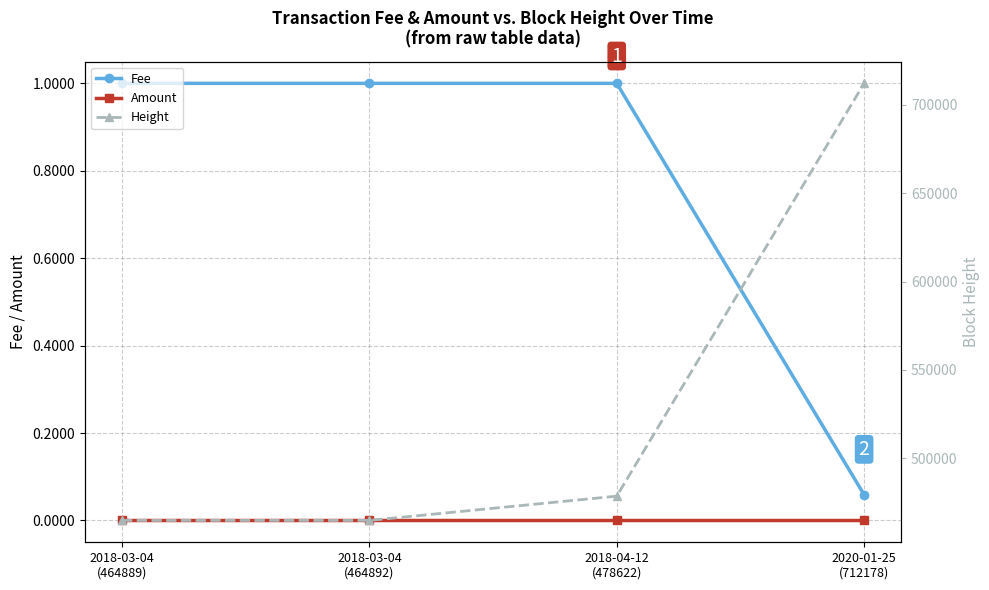

Count the number of categories in the chart.

4